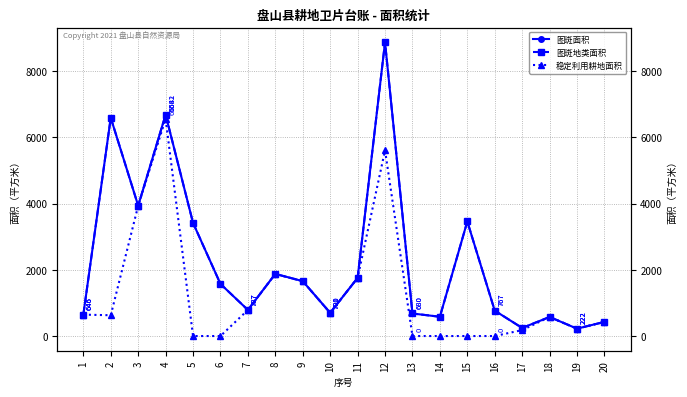

What is the difference between the 图斑面积 values at 17 and 14?

337.9